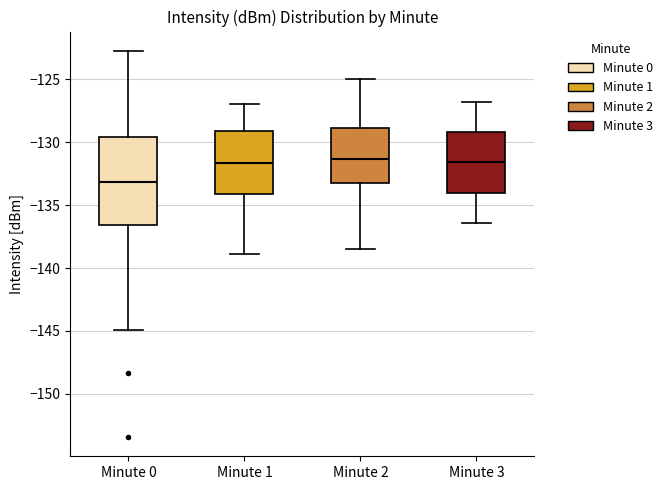

Reading left to right, read every box against the y-axis: the position of its median line, the range the box covers, and the ends of its whiskers. The values are not printed on the chart, so give them approximately, as read against the axis.

Minute 0: median -133.0, box -136.5 to -129.5, whiskers -145.0 to -122.5
Minute 1: median -131.5, box -134.0 to -129.0, whiskers -139.0 to -127.0
Minute 2: median -131.5, box -133.0 to -129.0, whiskers -138.5 to -125.0
Minute 3: median -131.5, box -134.0 to -129.0, whiskers -136.5 to -127.0